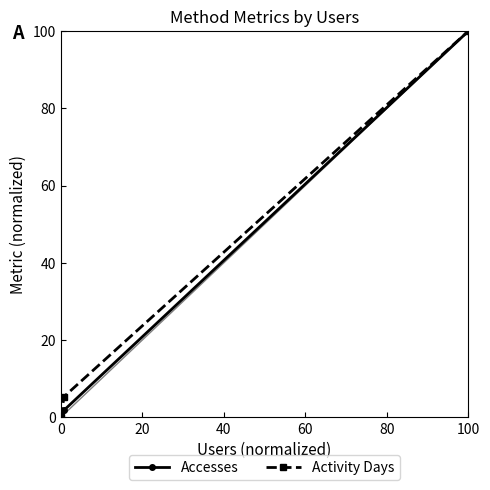

Reading right to left, list all the values displayed in this chart.

Accesses: 100.0	1.9	0.0
Activity Days: 100.0	5.4	0.0